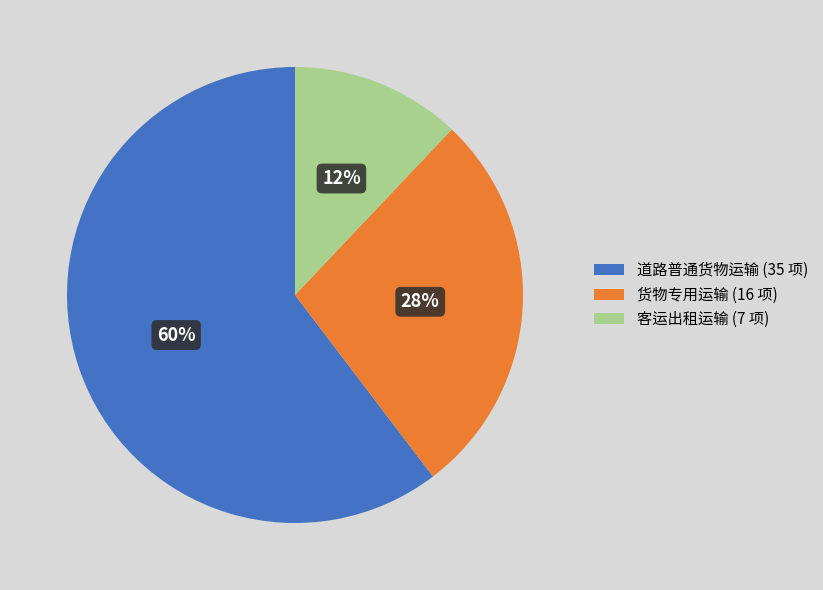

Is there any slice that represents more than half of the pie?

Yes